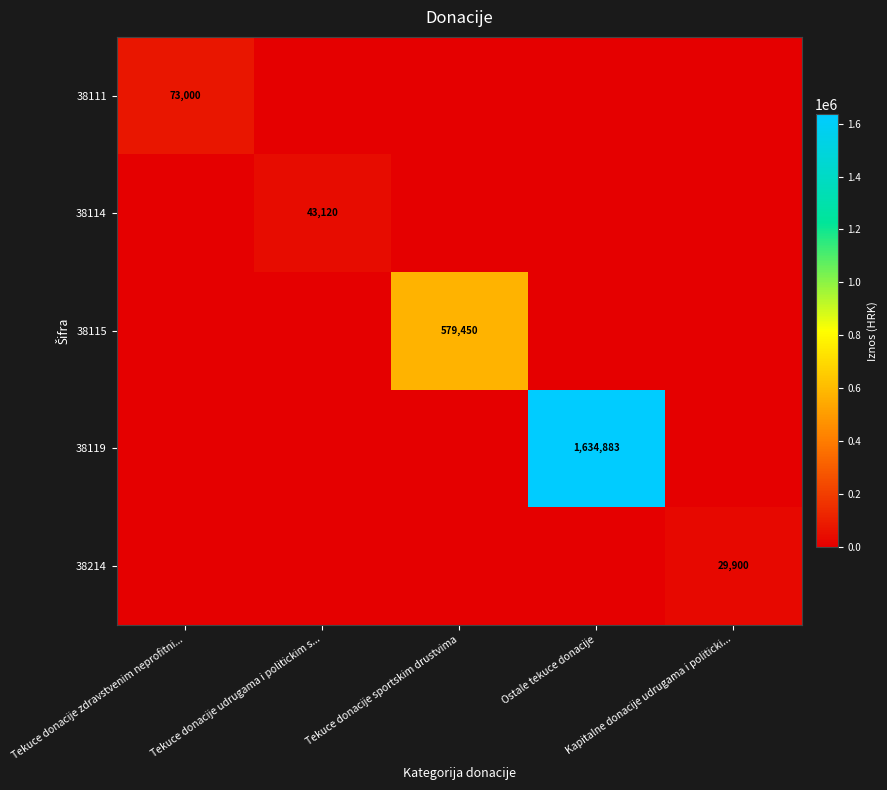

What is the difference between the maximum and minimum values in the 38114 series?

43120.5